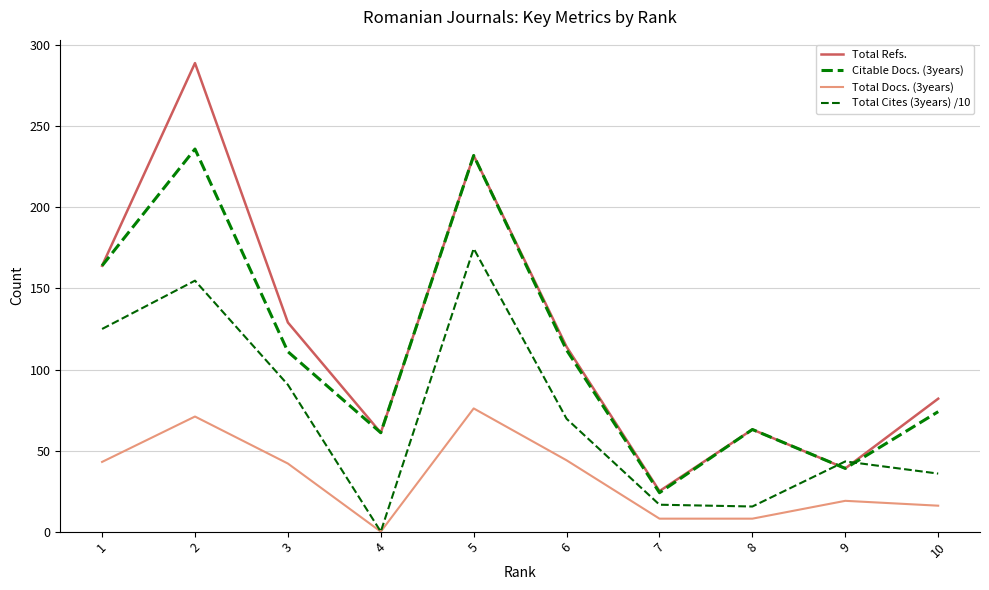

How many values in Total Docs. (3years) are above zero?

9